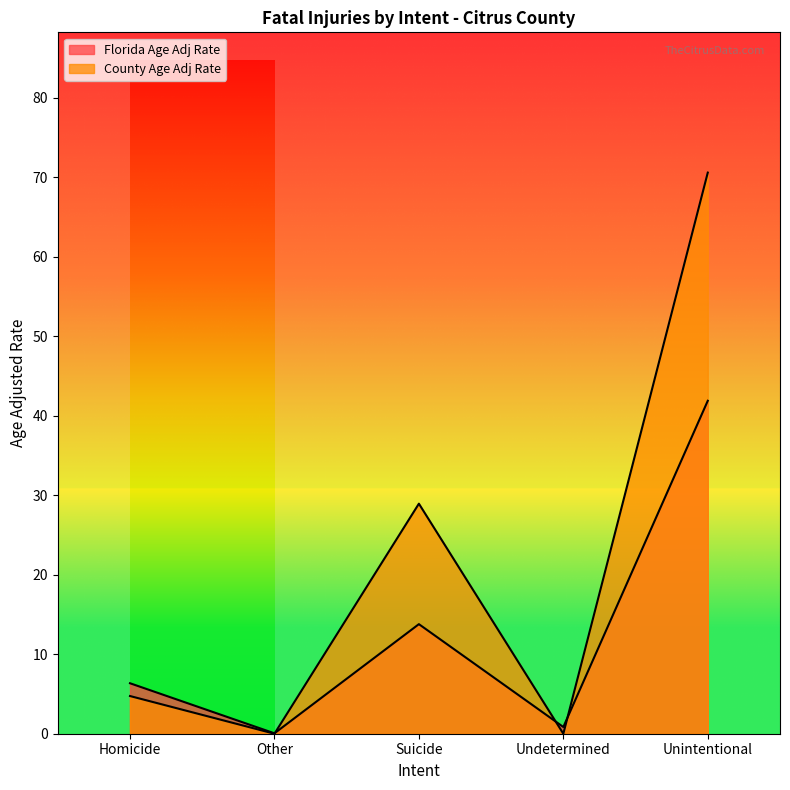

List the labels in order of Florida Age Adj Rate value, smallest first.

Other, Undetermined, Homicide, Suicide, Unintentional